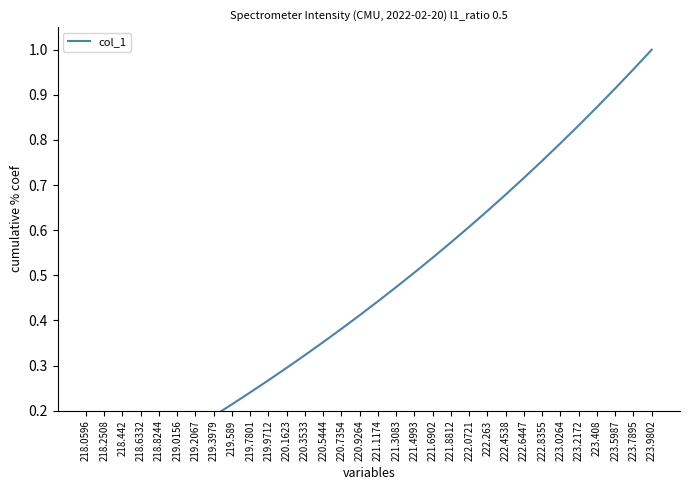

What is the greatest value displayed?

1.0